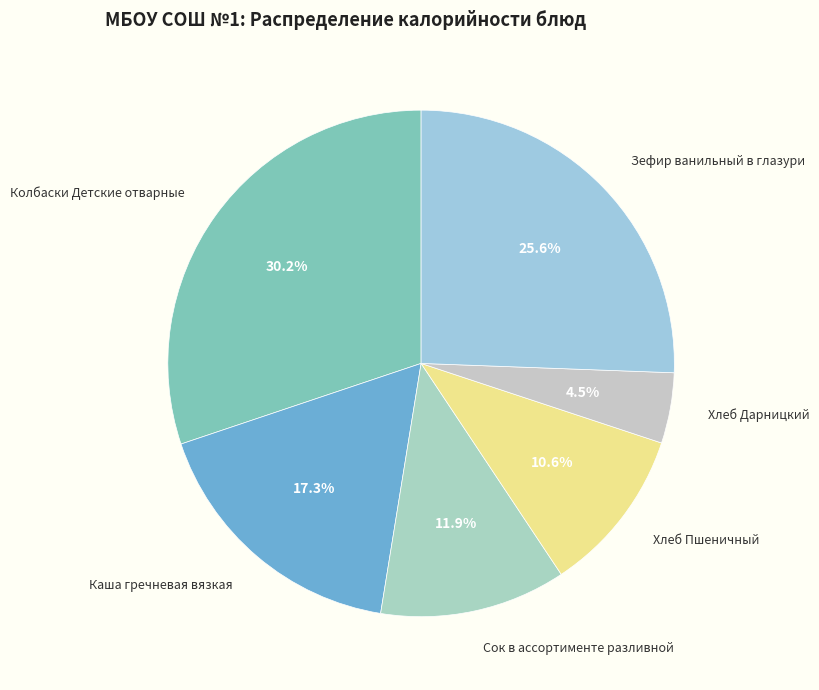

Is the sum of Колбаски Детские отварные and Сок в ассортименте разливной greater than half?

No